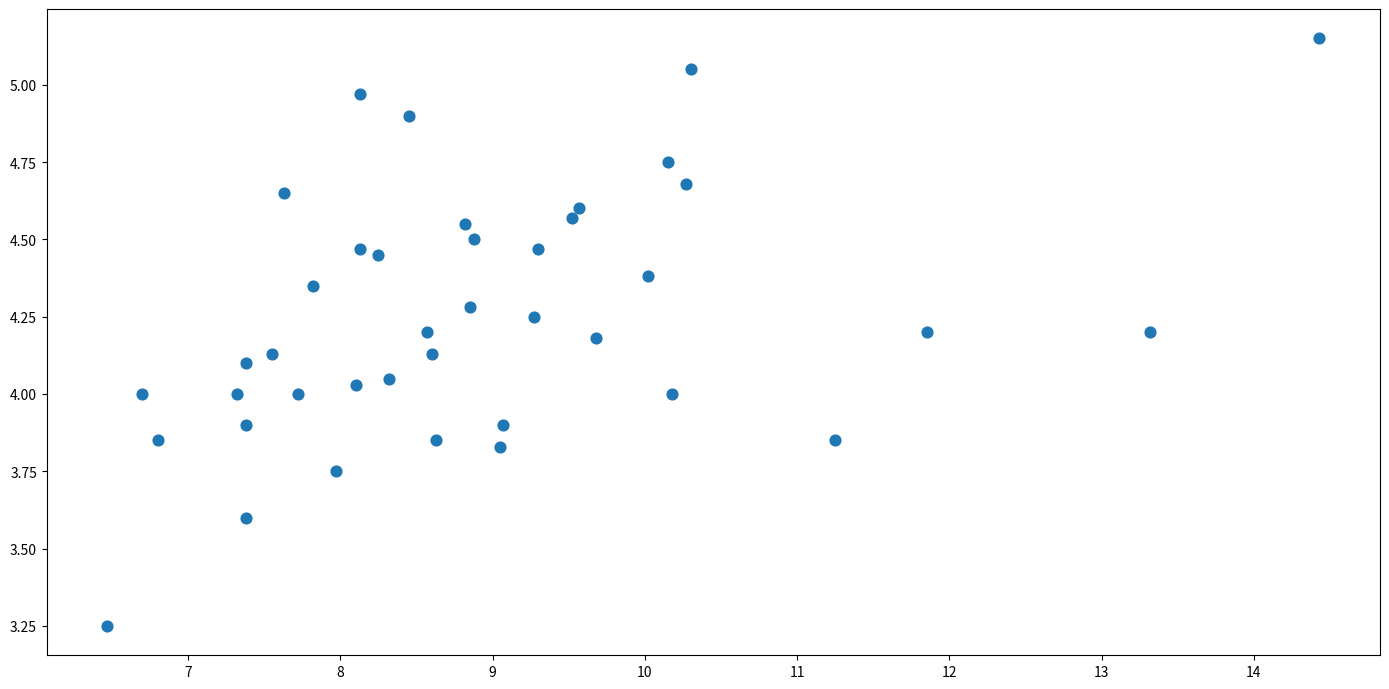

What is the range of Y values (max minus min)?

1.9